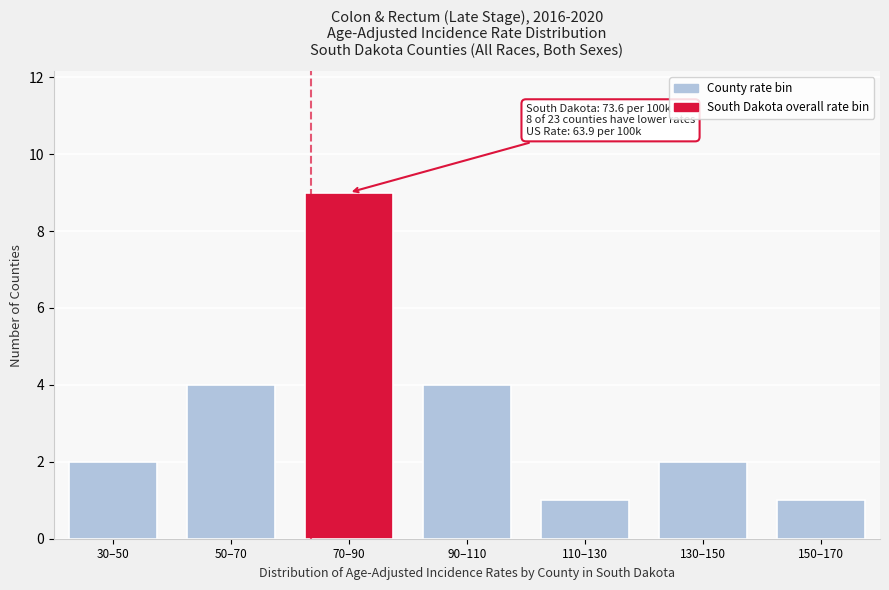

Reading left to right, list all the values displayed in this chart.

2	4	9	4	1	2	1